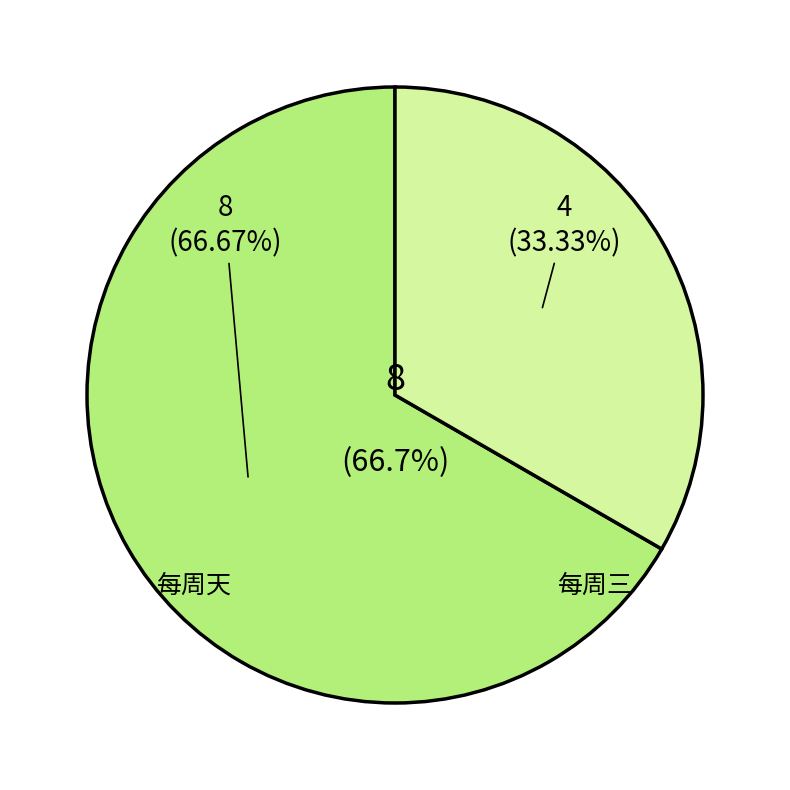

Is there any slice that represents more than half of the pie?

Yes